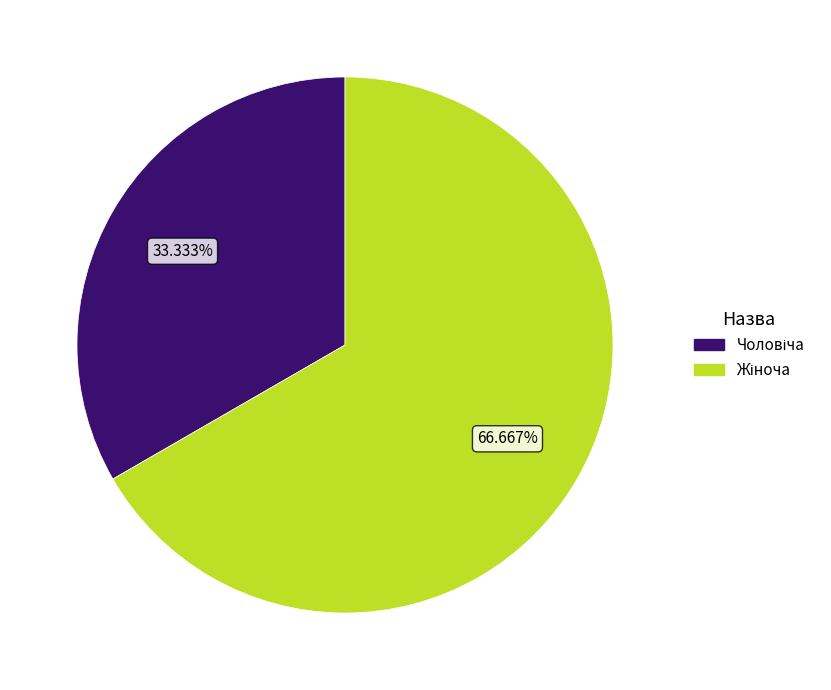

Is there a majority slice in this chart?

Yes